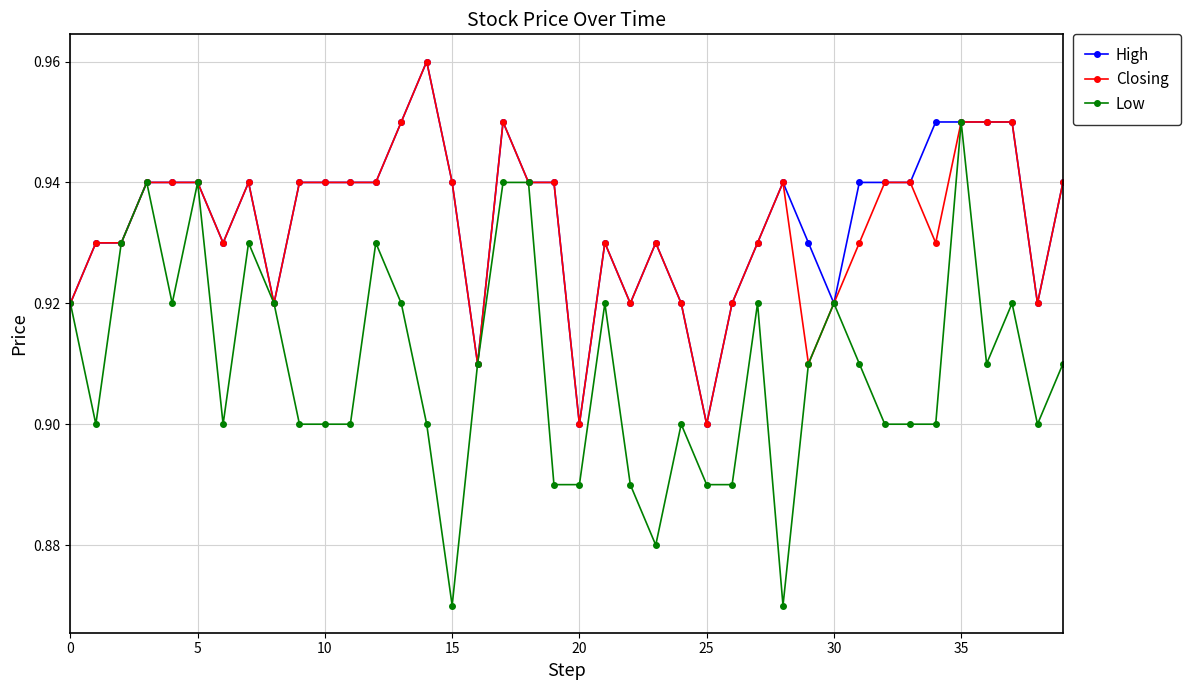

Count the High values in the range 0 to 1.

40